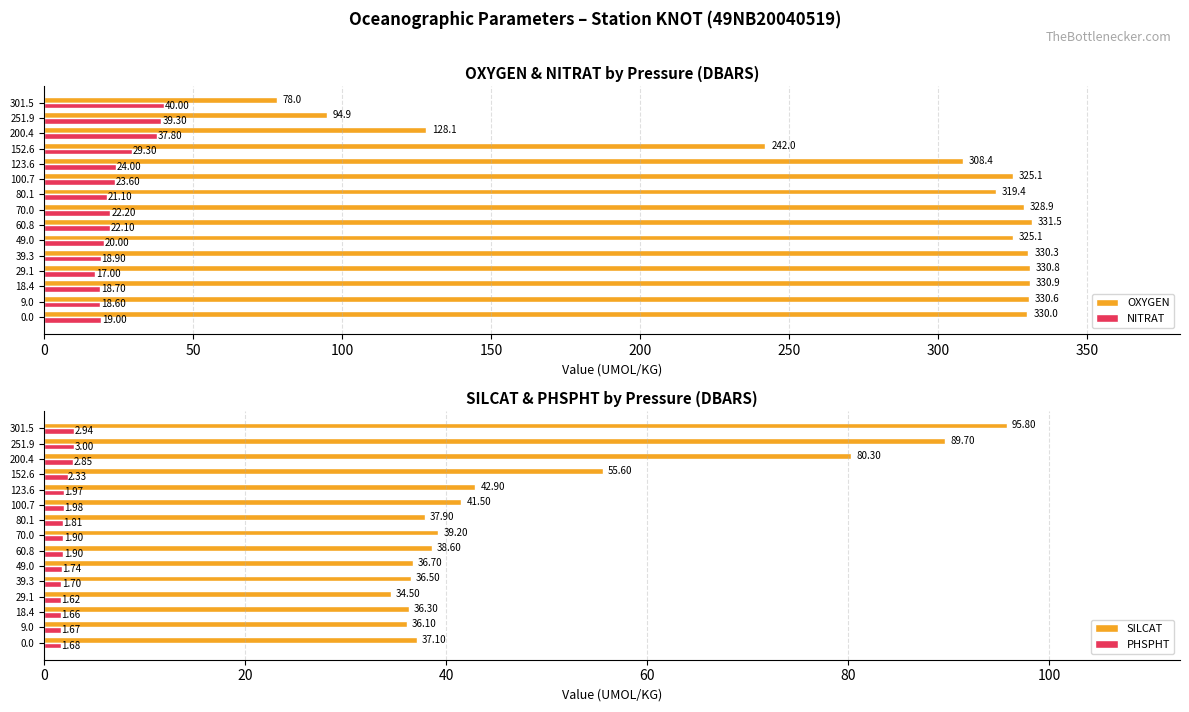

What is the value of the OXYGEN bar at the 15th from the left?

78.0